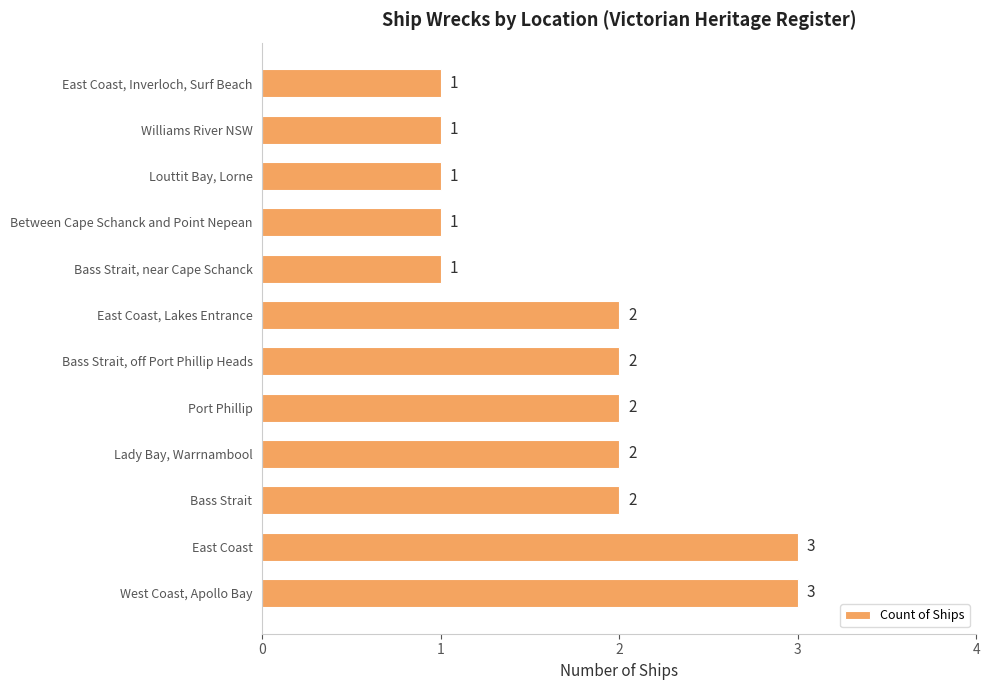

Count the number of categories in the chart.

12